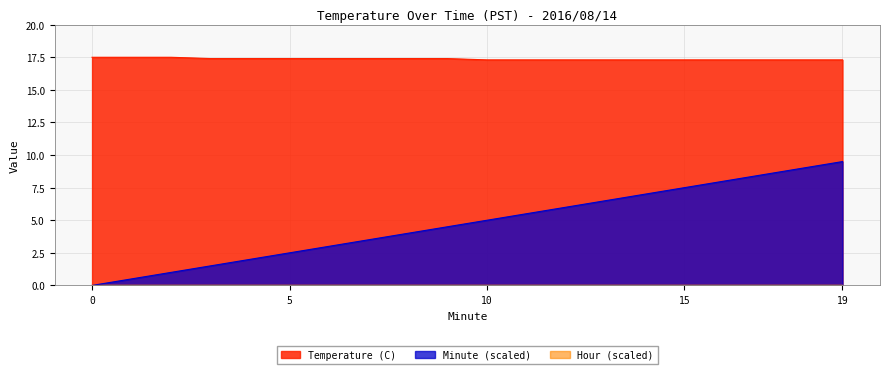

At which category is the sum across all series the highest?

19